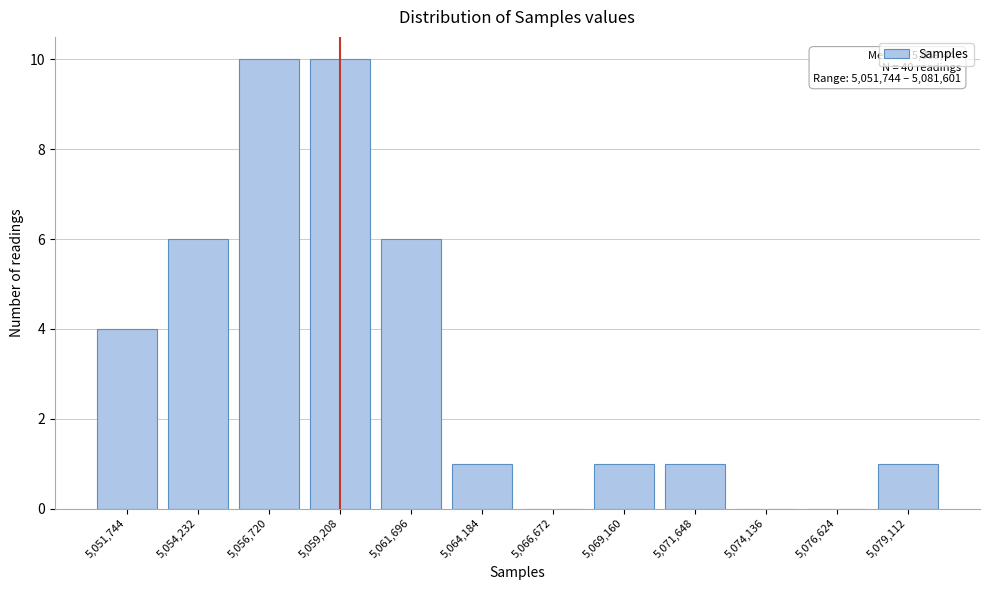

Reading right to left, extract all data points from this chart.

5,079,112=1	5,076,624=0	5,074,136=0	5,071,648=1	5,069,160=1	5,066,672=0	5,064,184=1	5,061,696=6	5,059,208=10	5,056,720=10	5,054,232=6	5,051,744=4